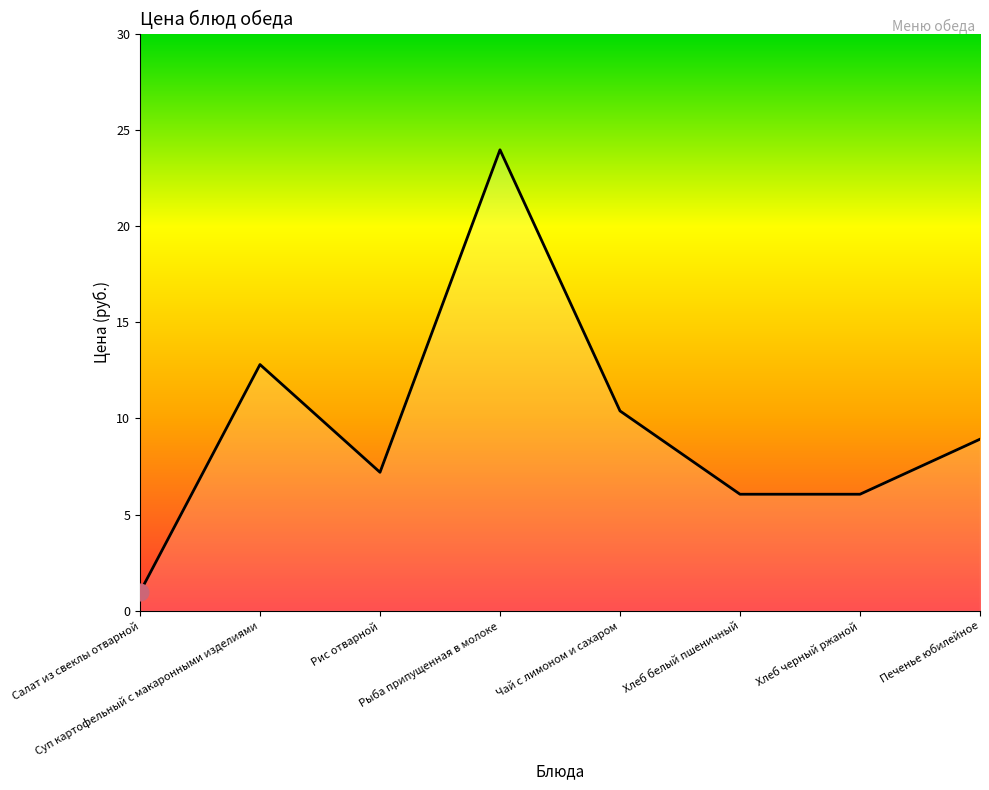

Which category has the highest value across all series?

Рыба припущенная в молоке